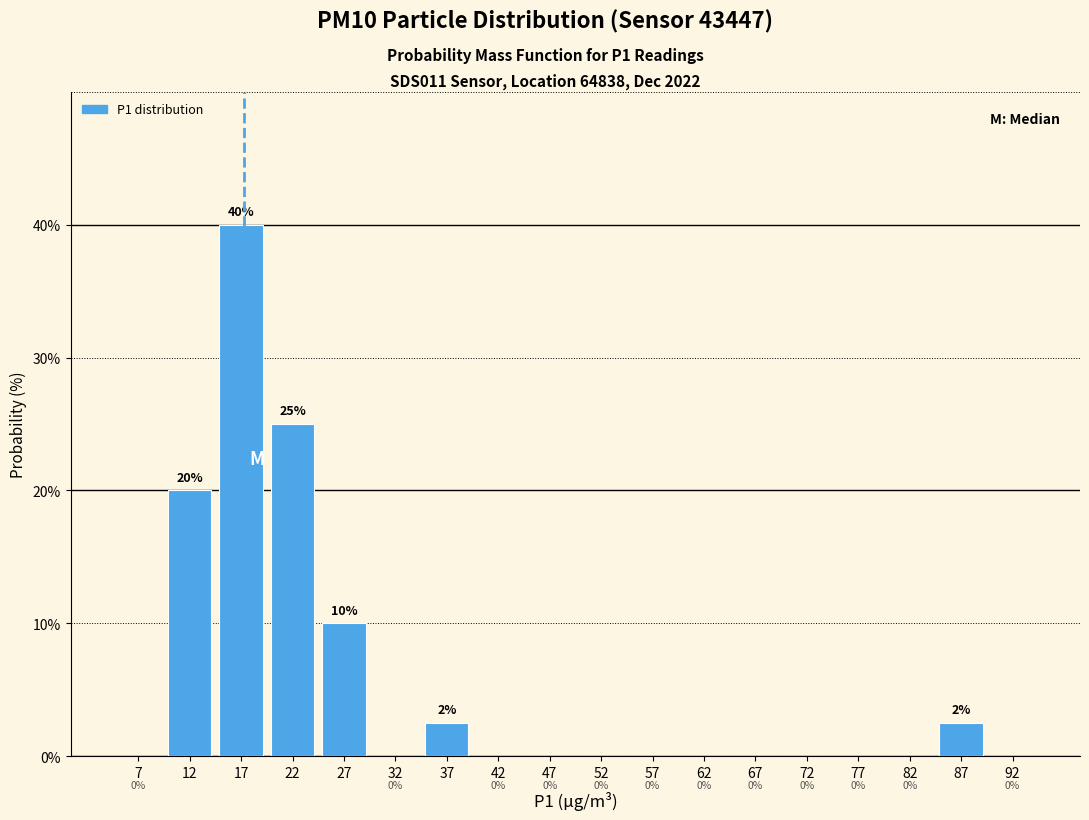

Over which range of the x-axis is the bar tallest?

15 to 20